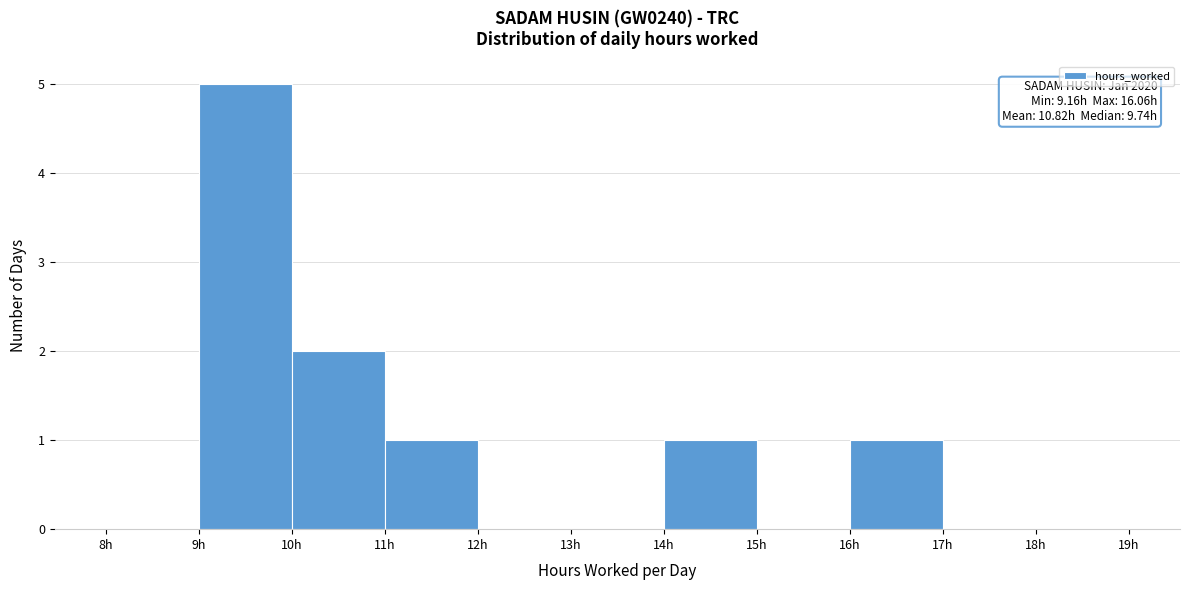

Over which range of the x-axis is the bar tallest?

9 to 10